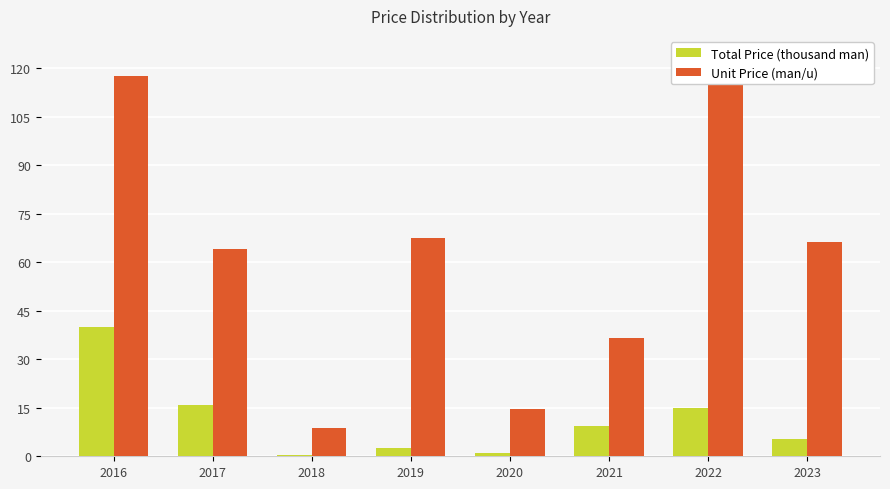

What is the difference between the Total Price (thousand man) values at 2017 and 2018?

15.7